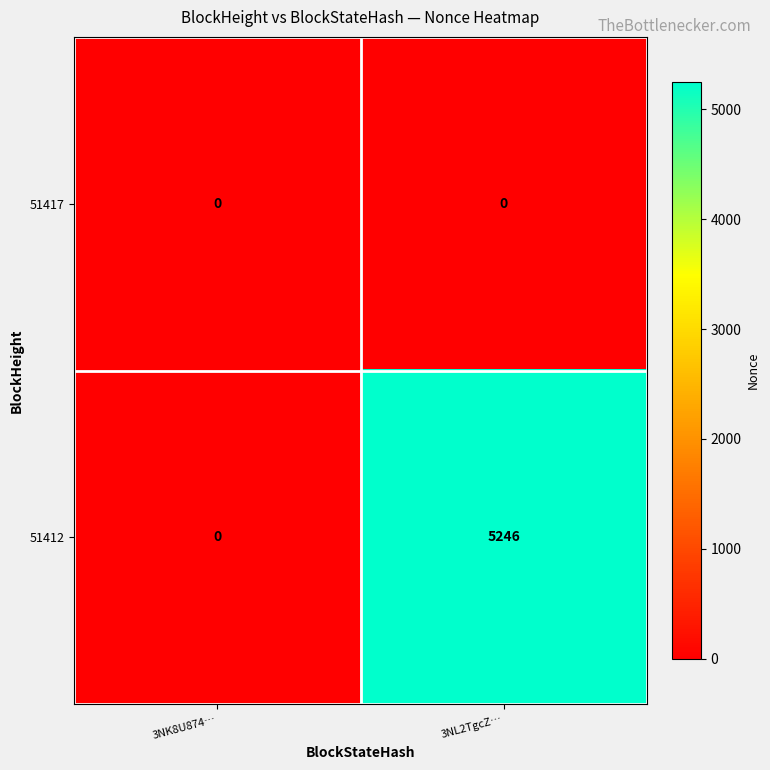

What is the difference between the highest and lowest values at 3NL2TgcZ…?

5246